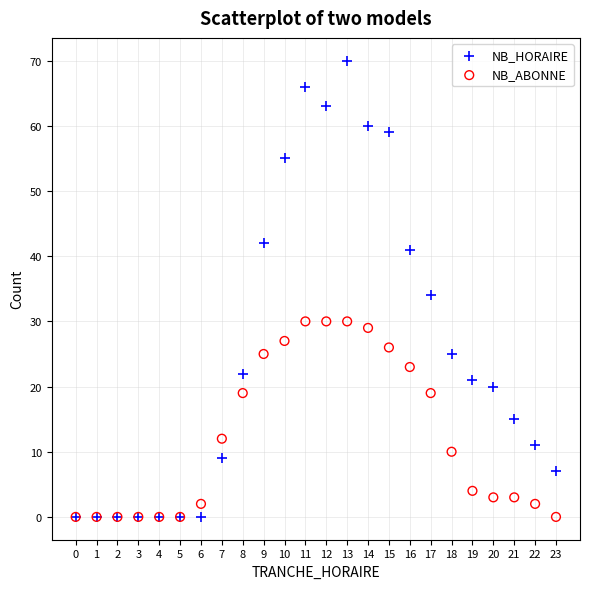

Across all series, what Y value is closest to 35?

34